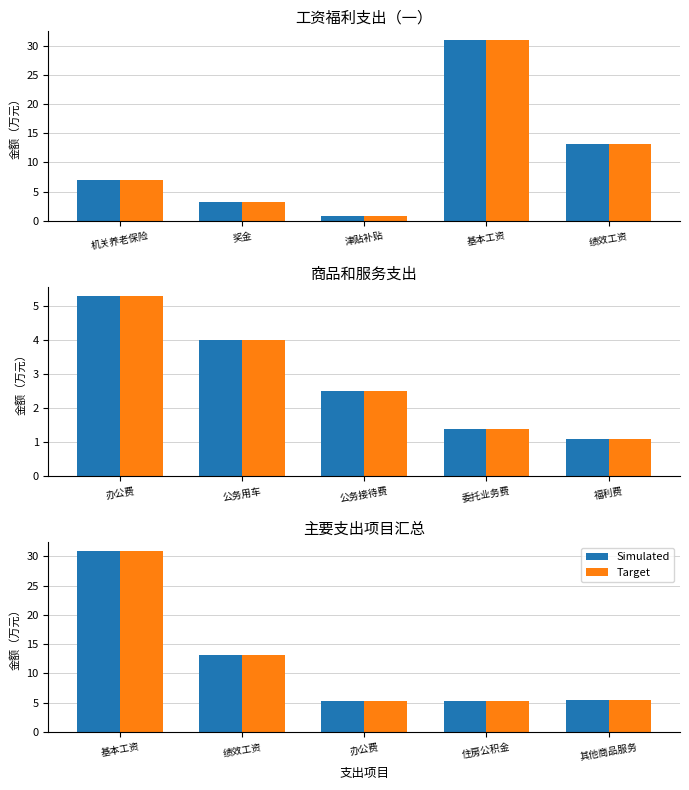

Which series has the largest total across all categories?

Simulated